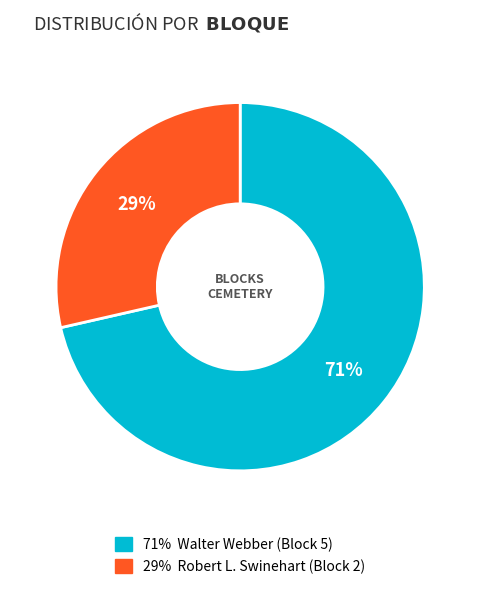

To the nearest percent, what is the average slice percentage?

50%